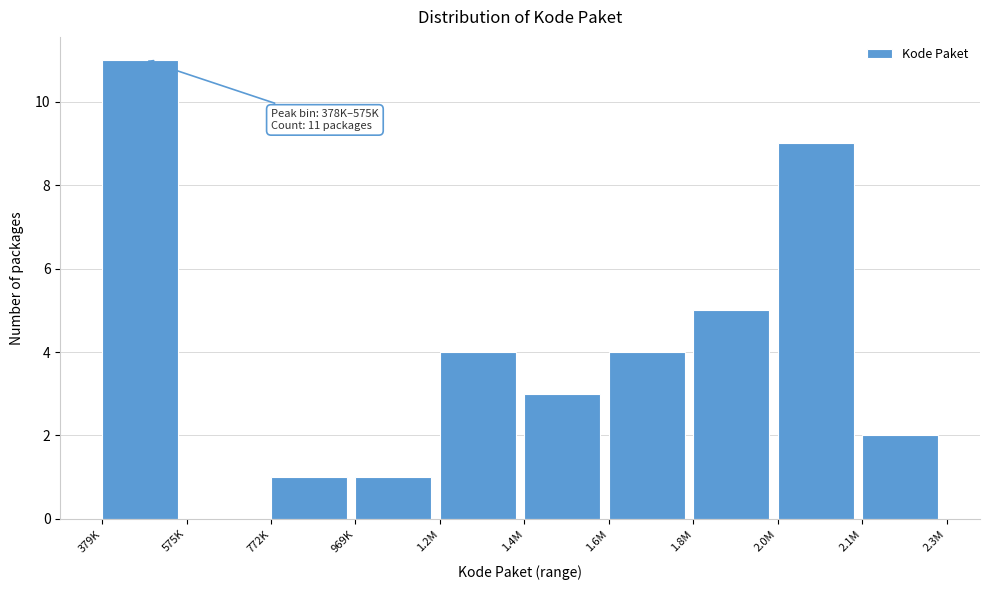

Reading left to right, transcribe all the data shown in this chart.

379K=11	575K=0	772K=1	969K=1	1.2M=4	1.4M=3	1.6M=4	1.8M=5	2.0M=9	2.1M=2